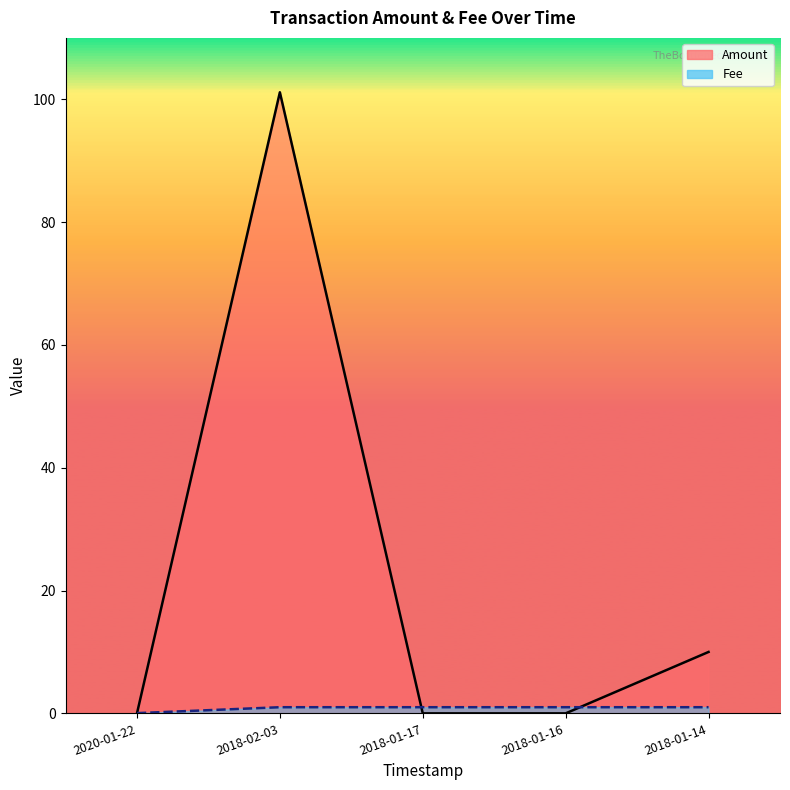

How many lines are shown in the chart?

2